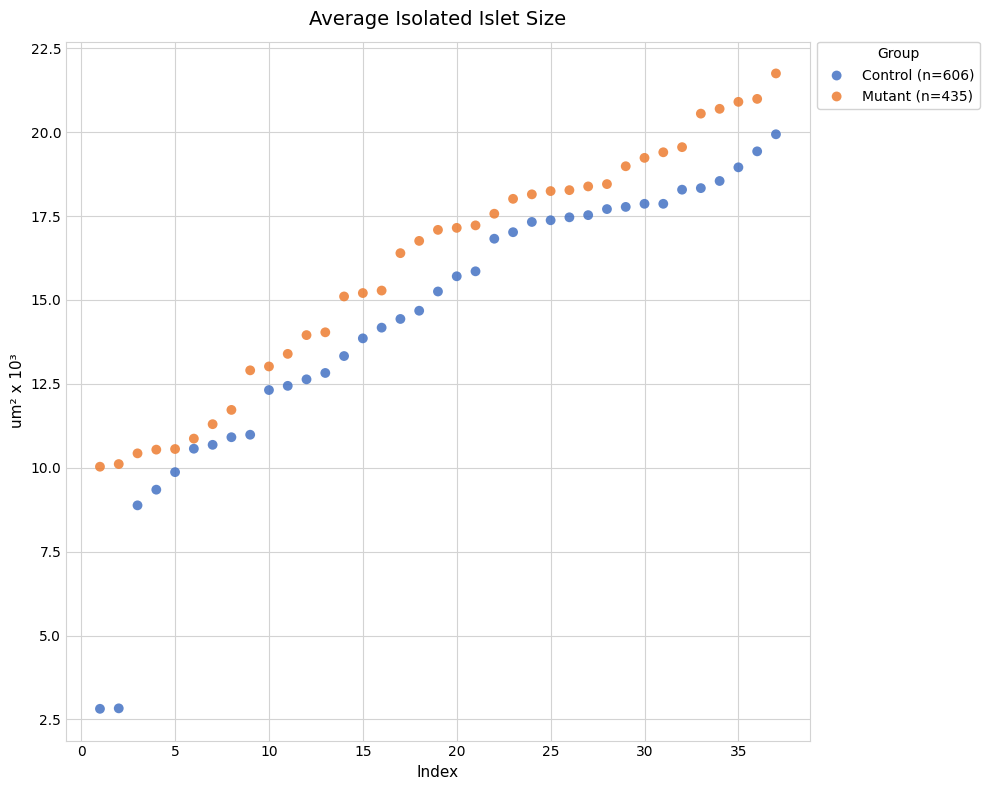

What are all the series names shown in the legend?

Control (n=606), Mutant (n=435)